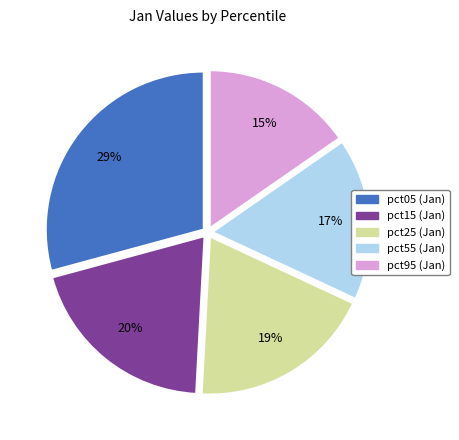

Between pct05 and pct15, which is larger?

pct05